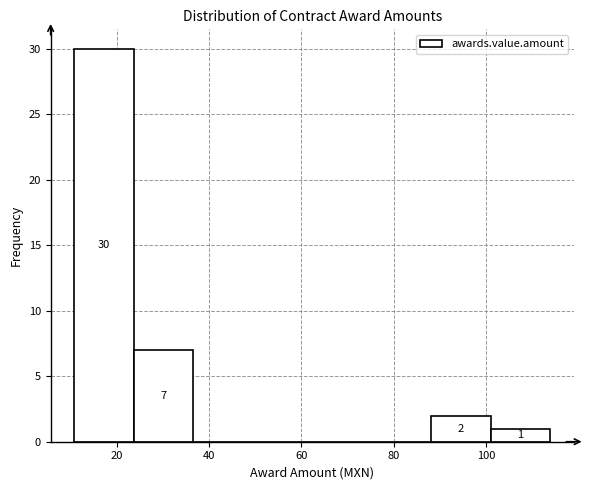

Which range on the x-axis has the tallest bar?

10 to 24